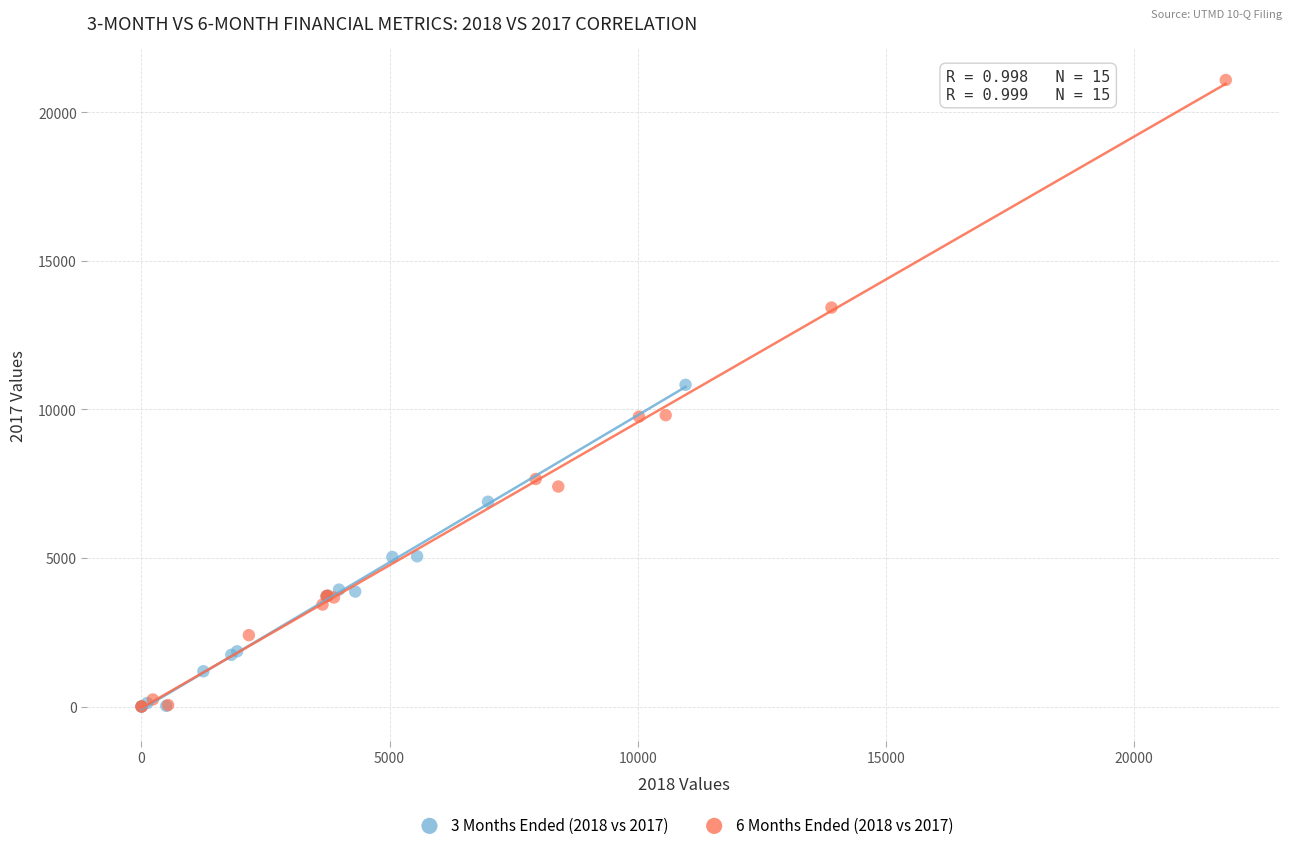

Which series has the widest spread of Y values?

6 Months Ended (2018 vs 2017)